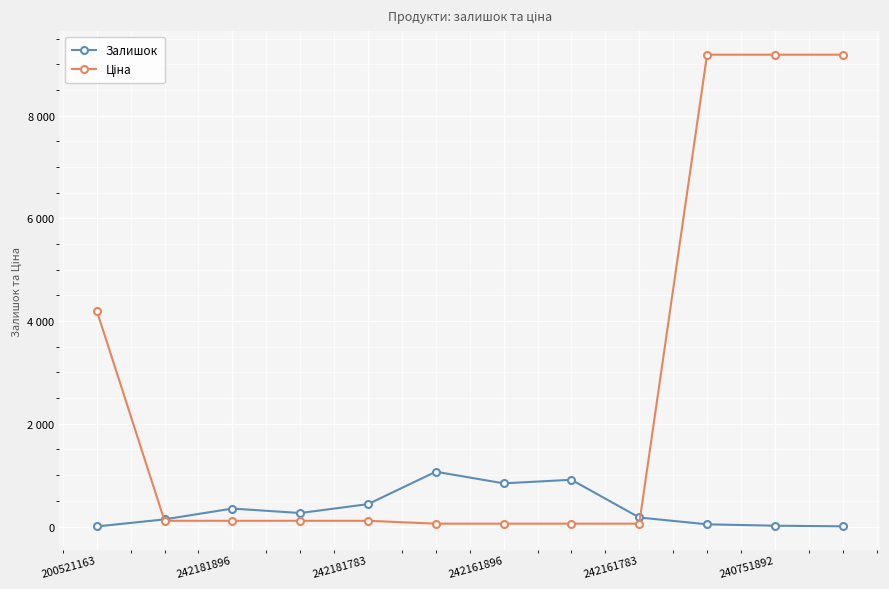

Is this an area chart (filled region under the line)?

No